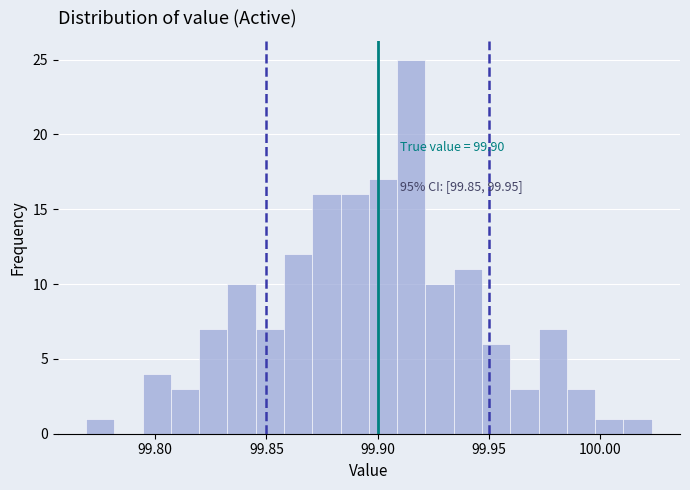

Around what value on the x-axis is the tallest bar? Give the approximate position of its centre, as read against the axis.

99.915